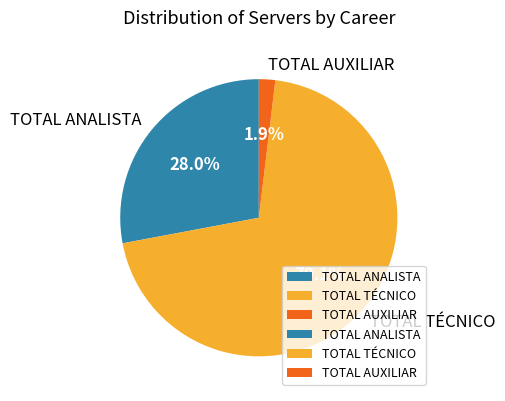

True or false: TOTAL ANALISTA accounts for 28% of the total.

True